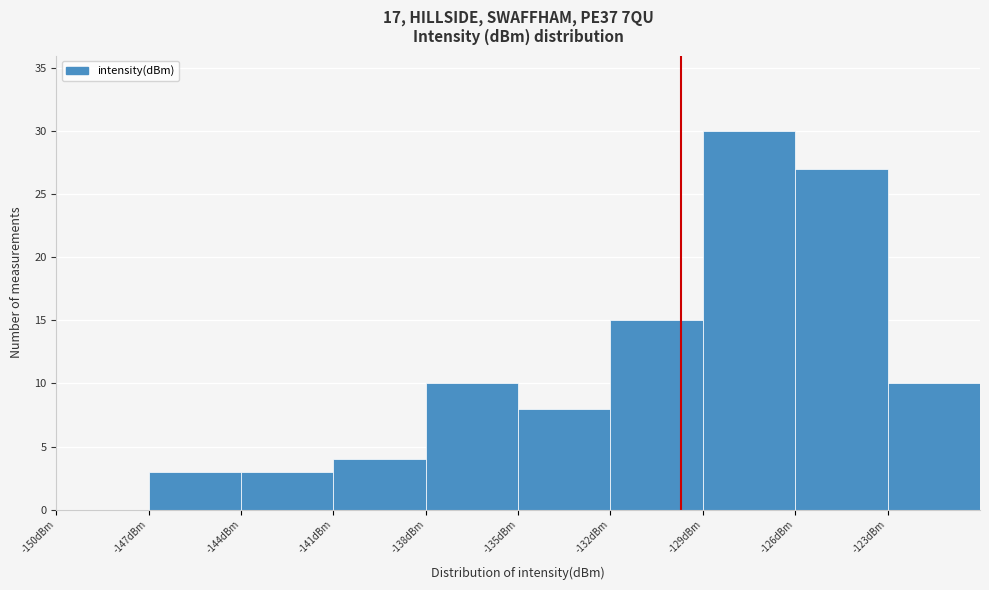

How tall is the bar that spans -141 to -138 on the x-axis? The values are not printed on the chart, so give them approximately, as read against the axis.

4